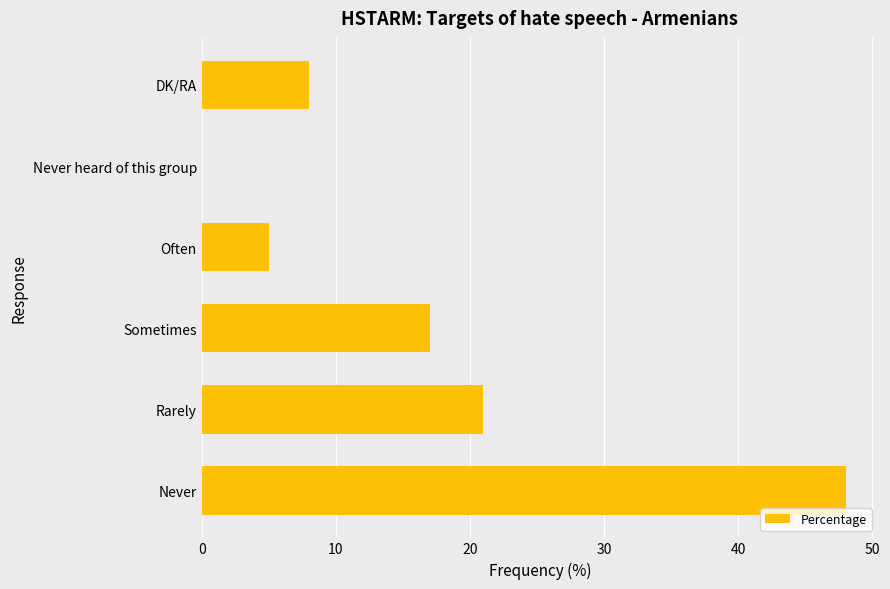

What is the ratio of the value at Never to the value at Rarely?

2.3